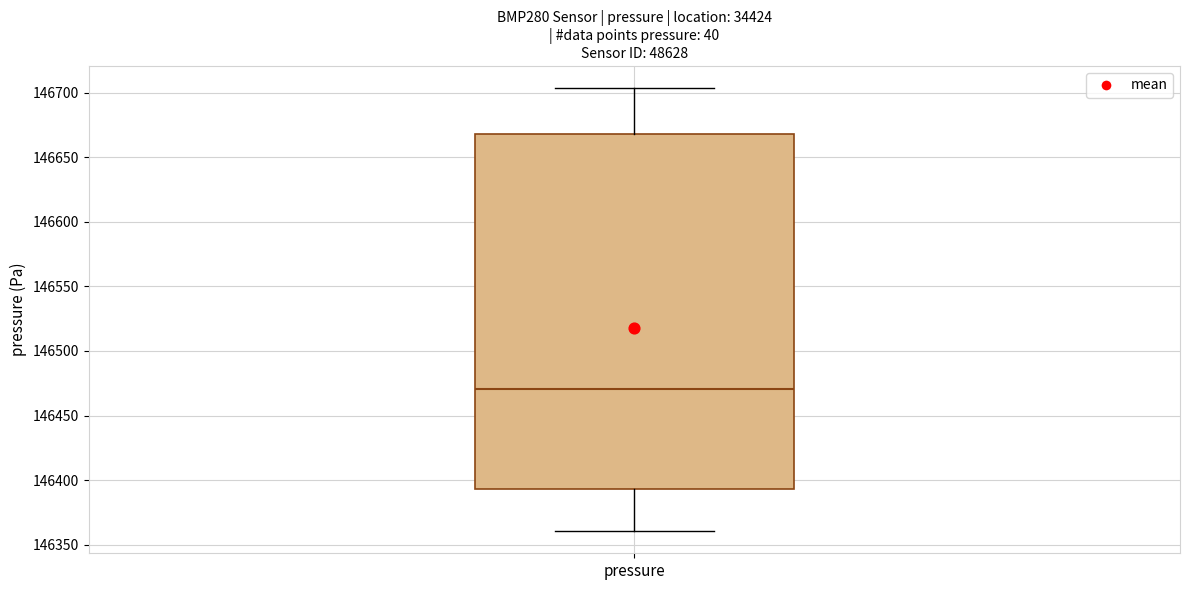

Transcribe this box plot: give where the median line is, the range the box spans, and where the two whiskers end, as read against the y-axis. The values are not printed on the chart, so give them approximately, as read against the axis.

median 146470, box 146395 to 146670, whiskers 146360 to 146705